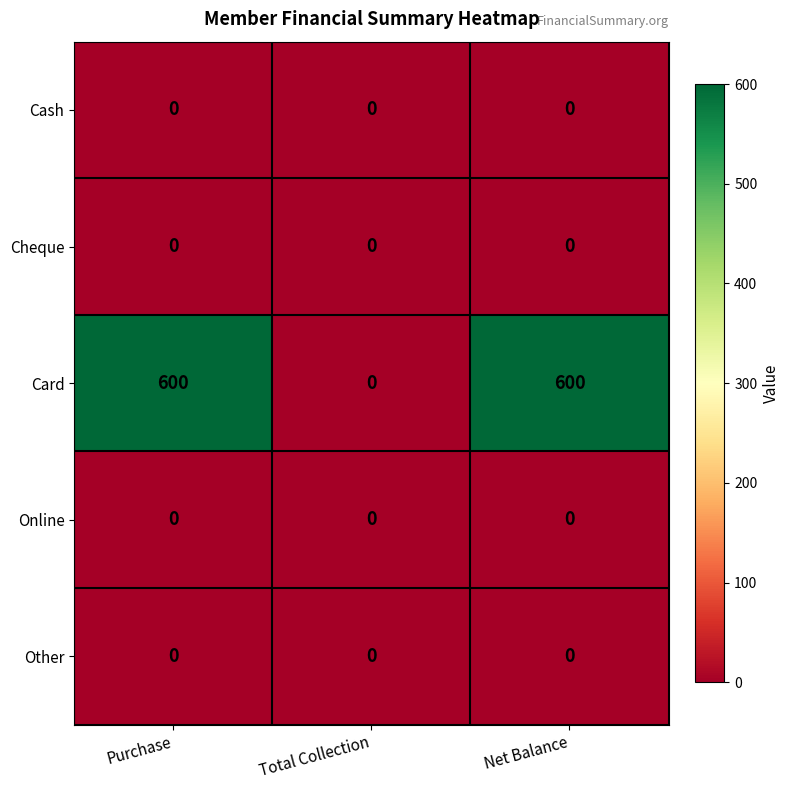

The value of Other at Purchase is 0. True or false?

True